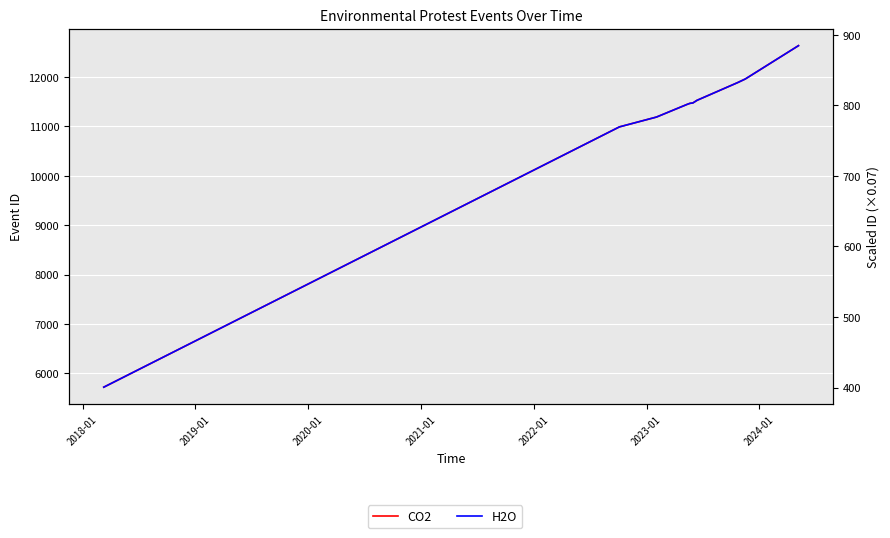

Rank the series by their average value, from highest to lowest.

CO2, H2O